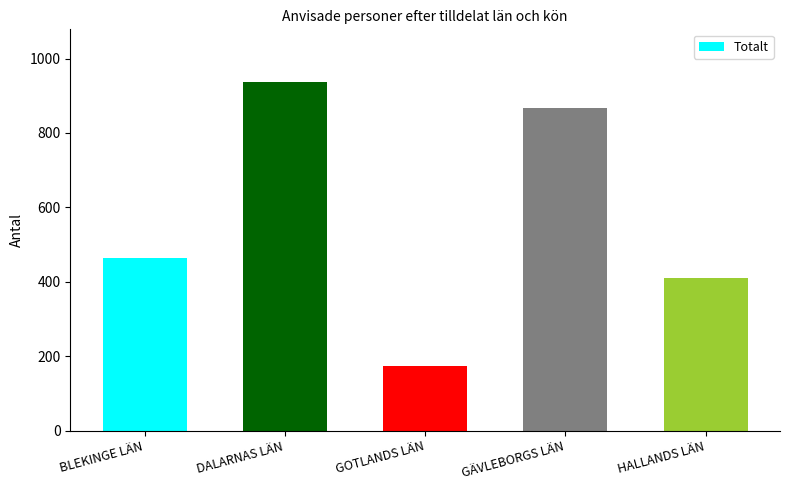

What value does the data have at GOTLANDS LÄN?

173